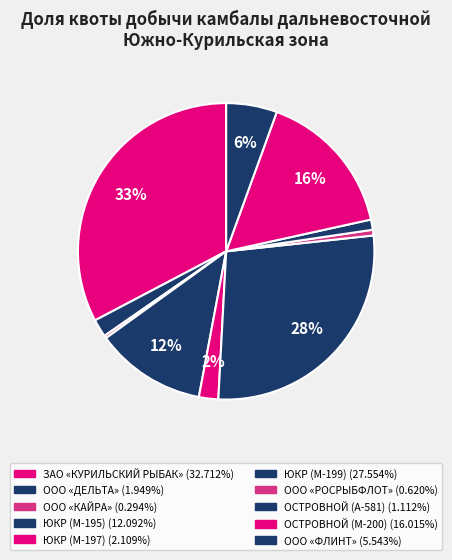

How many slices are in this pie chart?

10